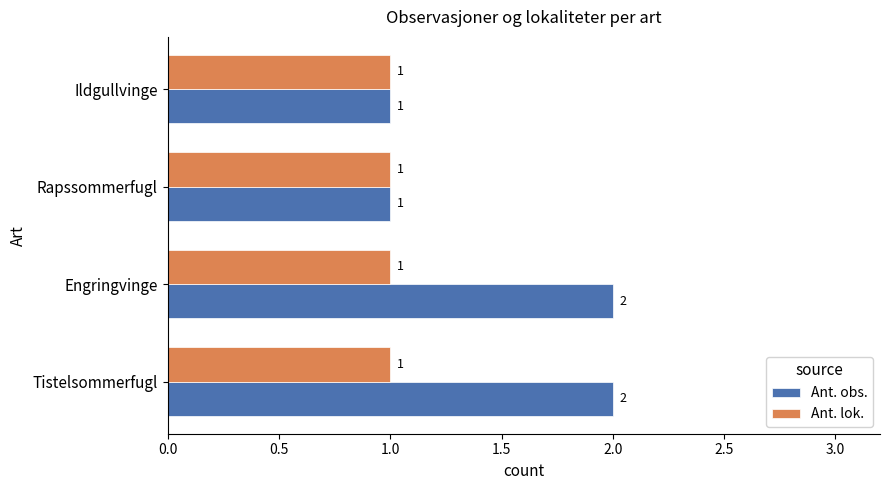

Count the number of data series in this chart.

2